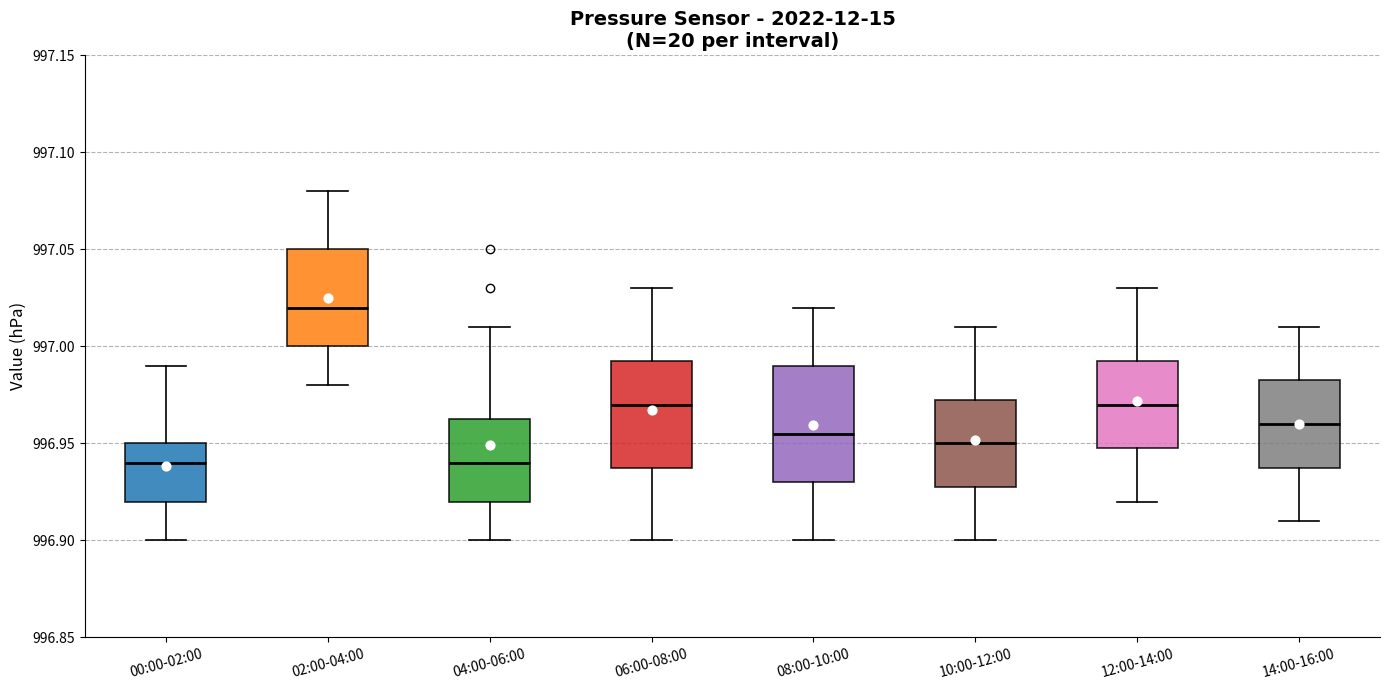

Reading left to right, read every box against the y-axis: the position of its median line, the range the box covers, and the ends of its whiskers. The values are not printed on the chart, so give them approximately, as read against the axis.

00:00-02:00: median 996.940, box 996.920 to 996.950, whiskers 996.900 to 996.990
02:00-04:00: median 997.020, box 997.000 to 997.050, whiskers 996.980 to 997.080
04:00-06:00: median 996.940, box 996.920 to 996.965, whiskers 996.900 to 997.010
06:00-08:00: median 996.970, box 996.940 to 996.995, whiskers 996.900 to 997.030
08:00-10:00: median 996.955, box 996.930 to 996.990, whiskers 996.900 to 997.020
10:00-12:00: median 996.950, box 996.930 to 996.975, whiskers 996.900 to 997.010
12:00-14:00: median 996.970, box 996.950 to 996.995, whiskers 996.920 to 997.030
14:00-16:00: median 996.960, box 996.940 to 996.985, whiskers 996.910 to 997.010